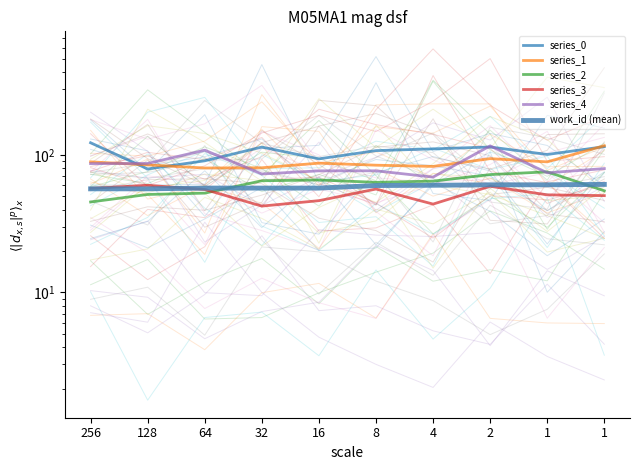

What is the difference between the series_1 values at 64 and 1?

36.3